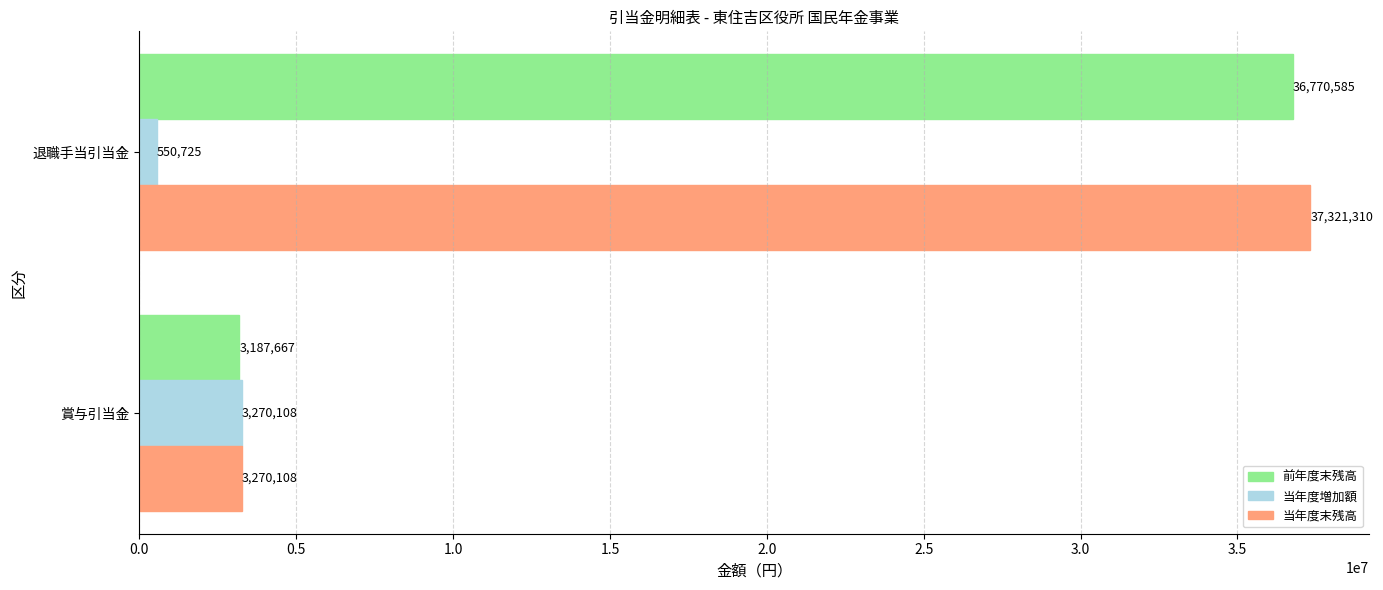

At which category is the sum across all series the highest?

退職手当引当金